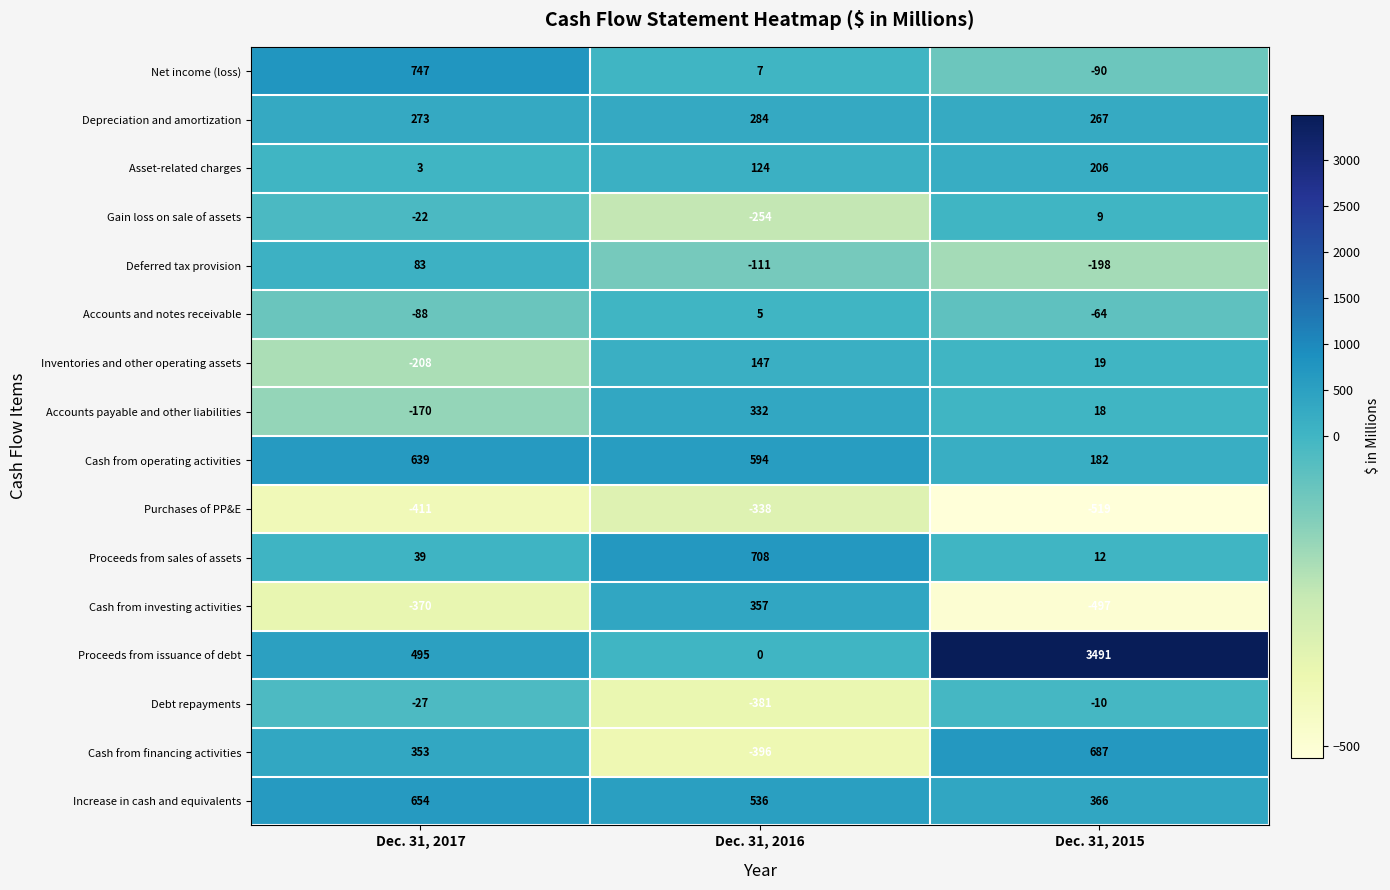

At which category is the sum across all series the highest?

Dec. 31, 2015